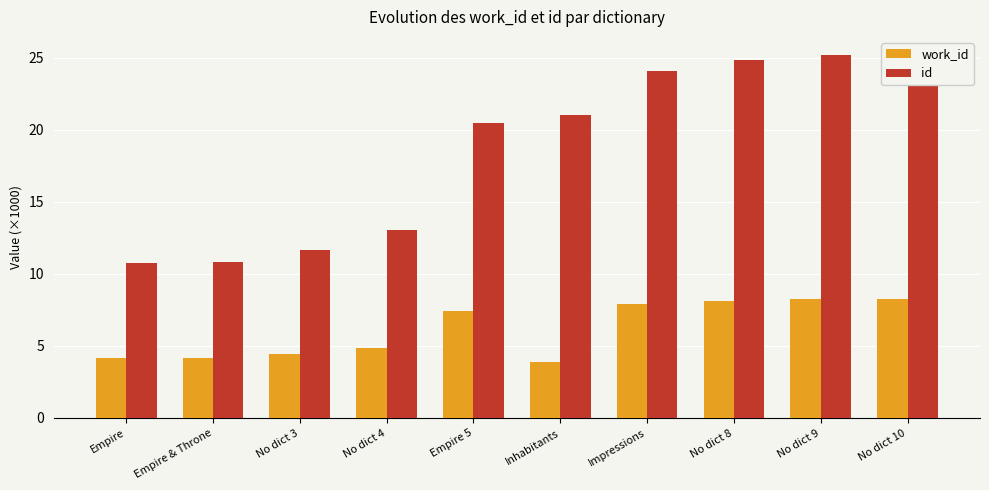

What is the total value across all series at No dict 4?

17.9